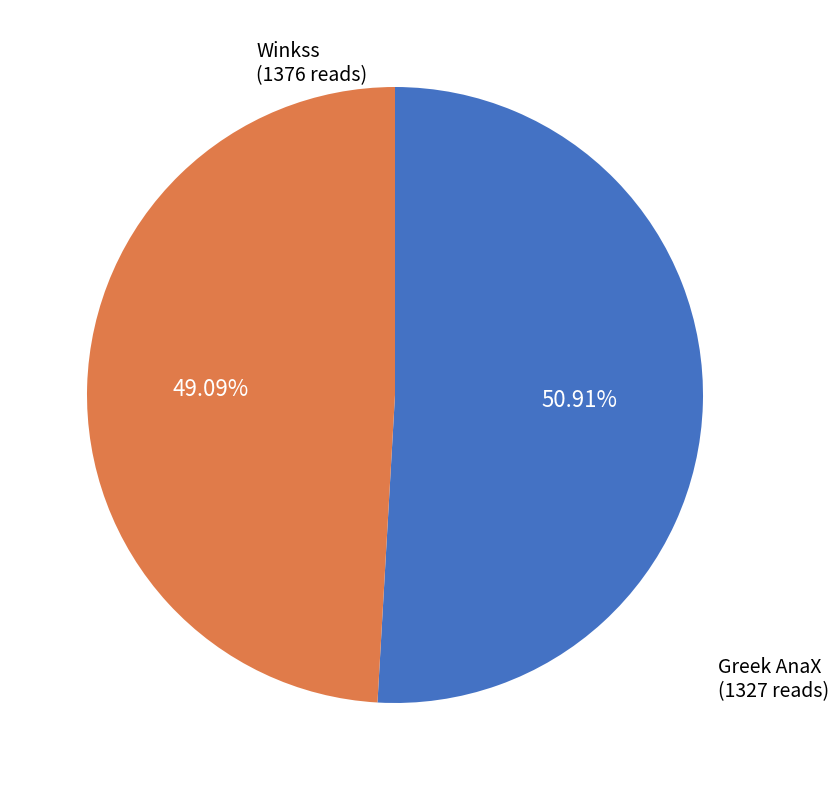

Is there a majority slice in this chart?

Yes